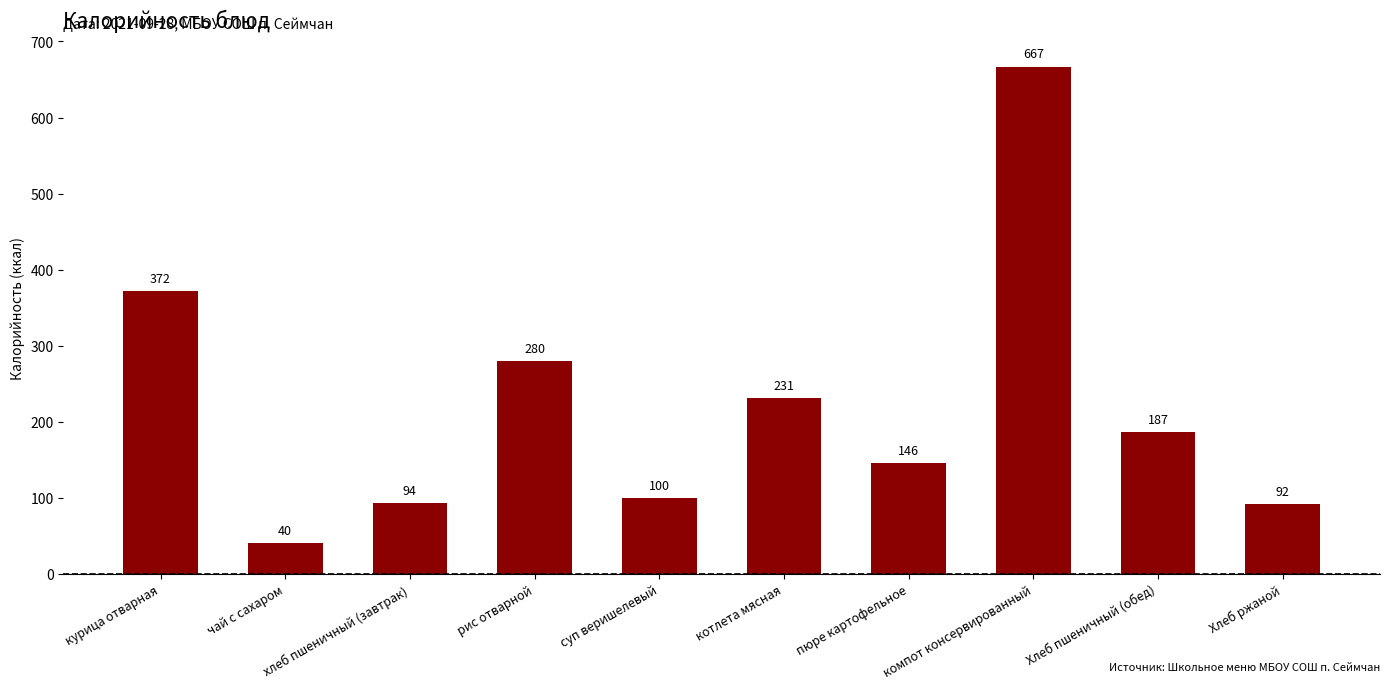

How many bars are there in total?

10